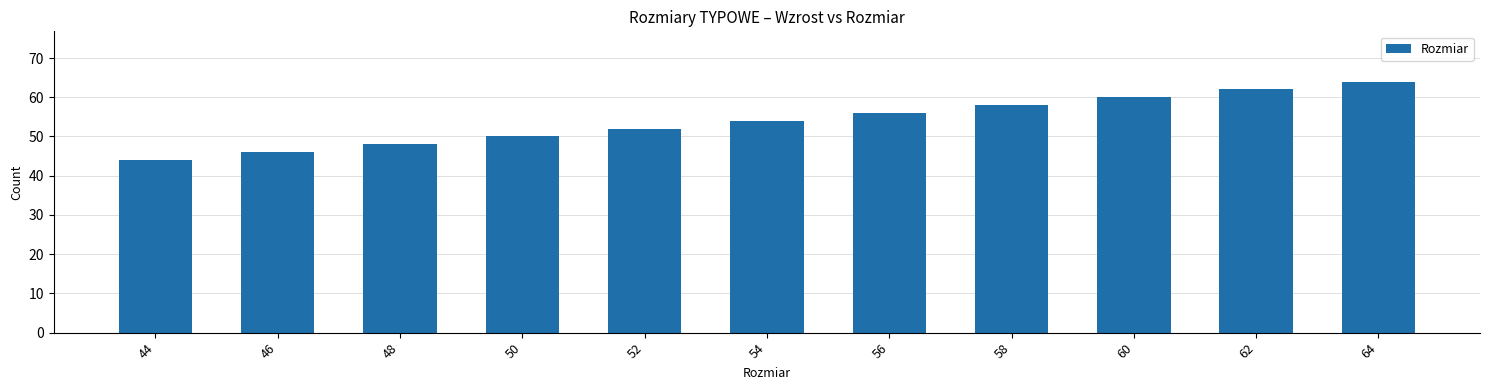

What is the minimum value shown in the chart?

44